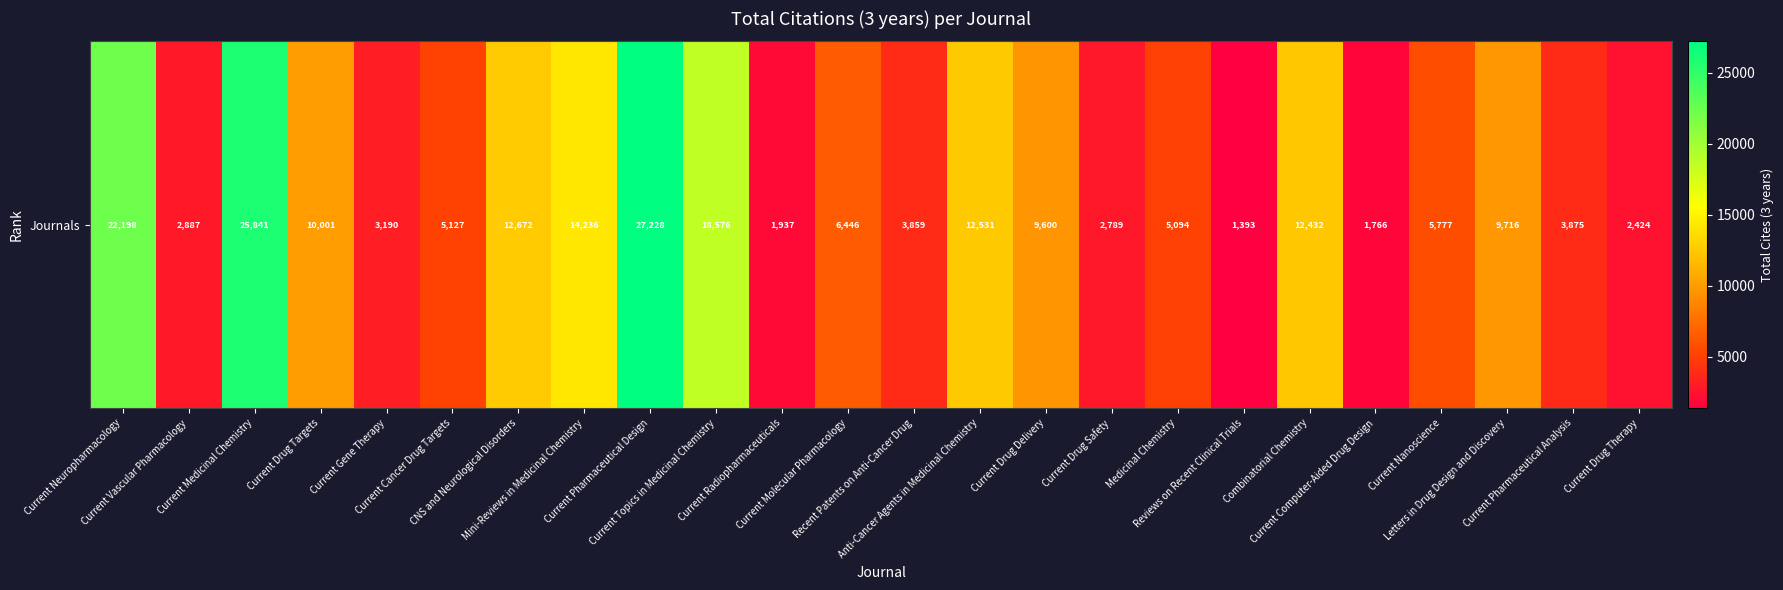

What is the difference between the maximum and minimum values?

25835